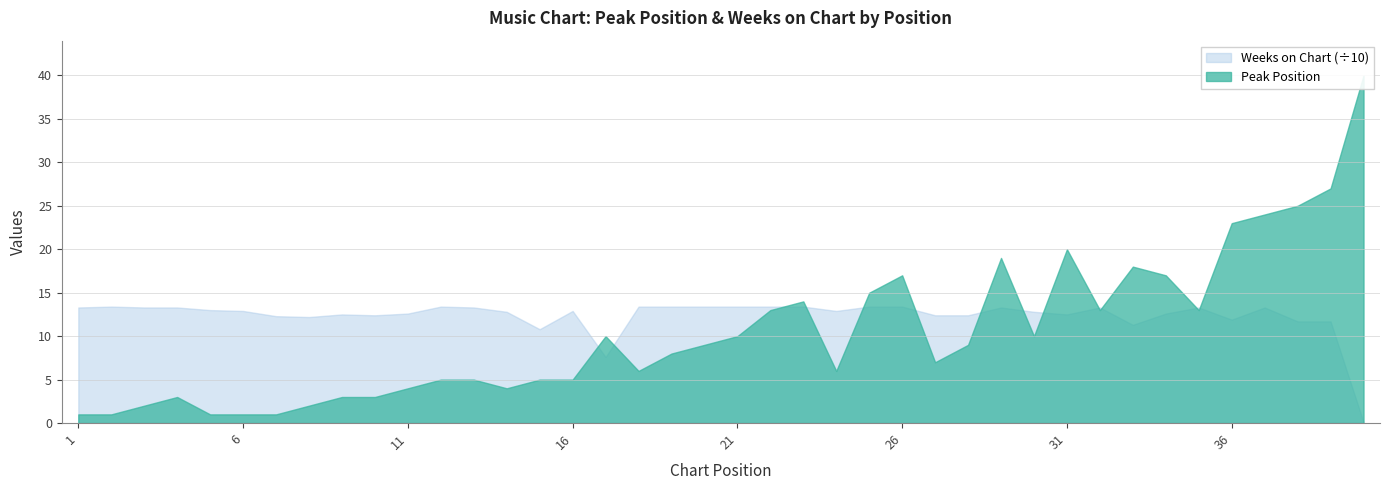

Where is the first local maximum for Weeks on Chart?

2